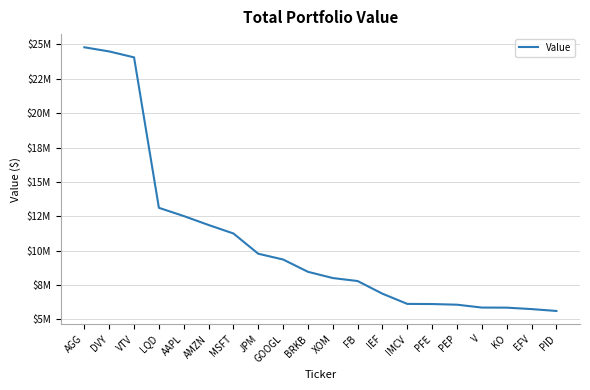

Reading left to right, list all the values displayed in this chart.

AGG=24792000	DVY=24490000	VTV=24059000	LQD=13112000	AAPL=12514000	AMZN=11863000	MSFT=11245000	JPM=9771000	GOOGL=9351000	BRKB=8456000	XOM=8002000	FB=7784000	IEF=6862000	IMCV=6121000	PFE=6111000	PEP=6063000	V=5855000	KO=5849000	EFV=5743000	PID=5608000